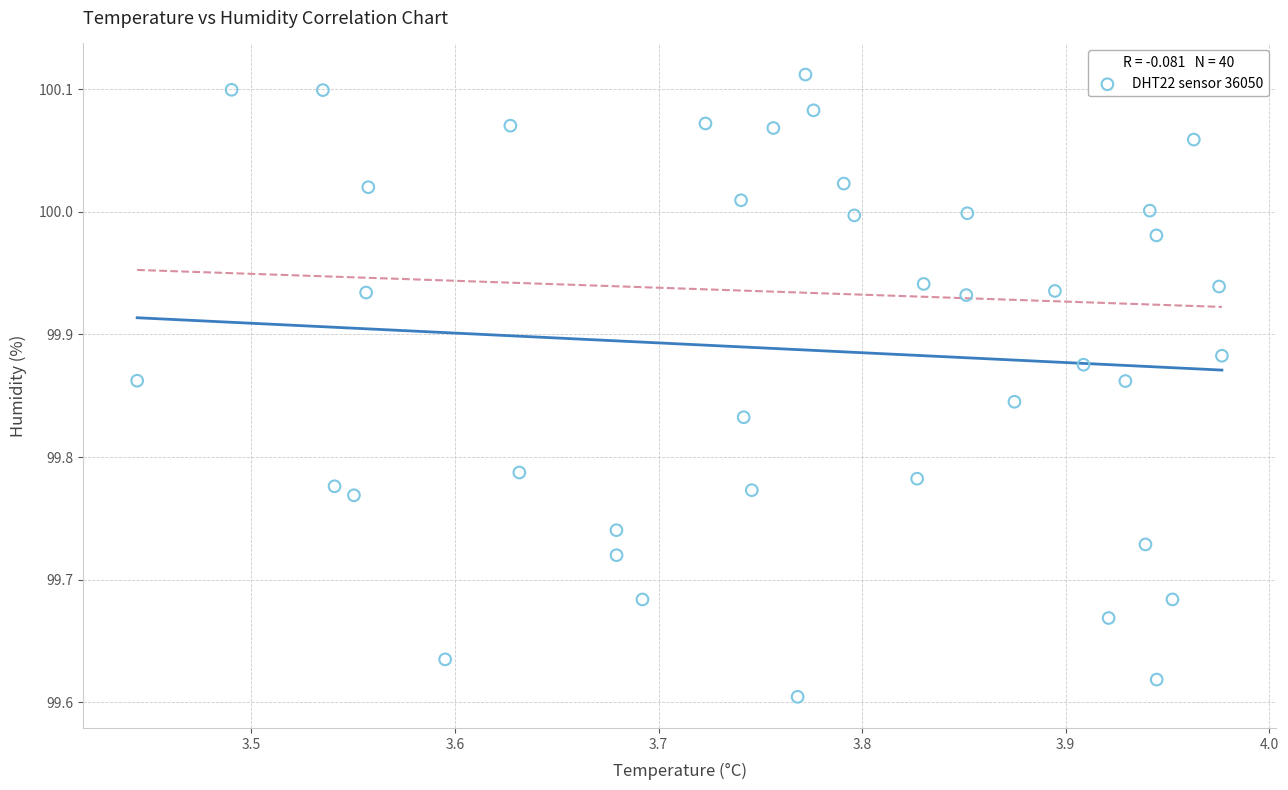

What is the range of Y values (max minus min)?

0.5